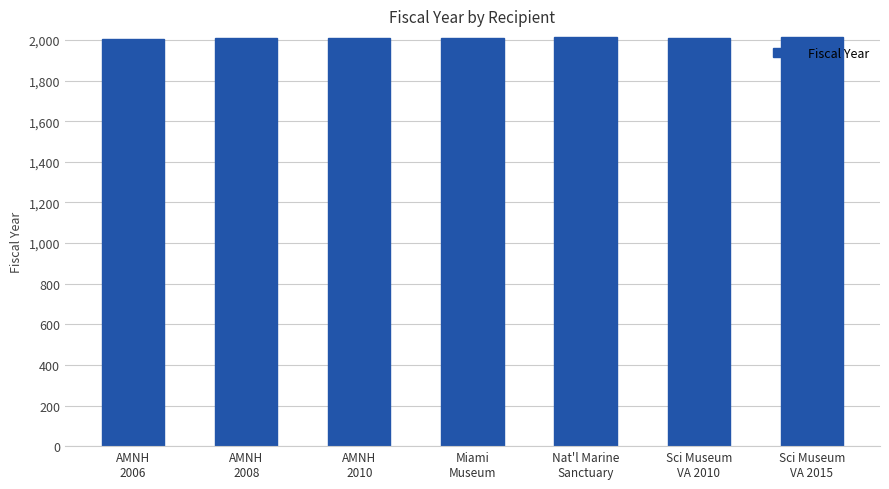

True or false: the data shows 2008 at AMNH
2008.

True